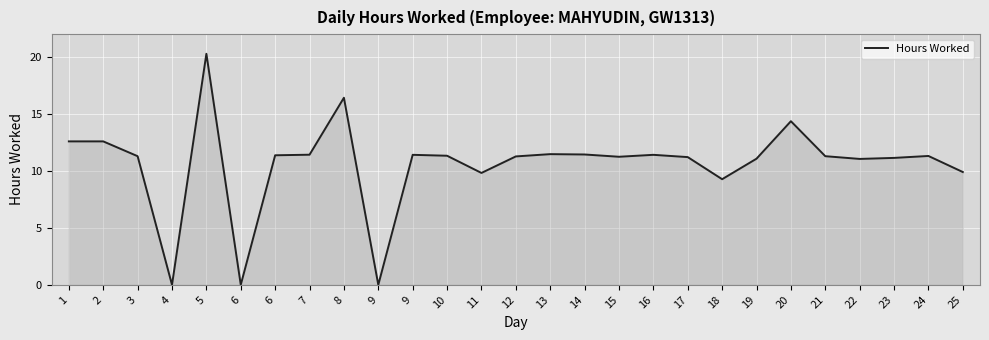

What is the greatest value displayed?

20.3